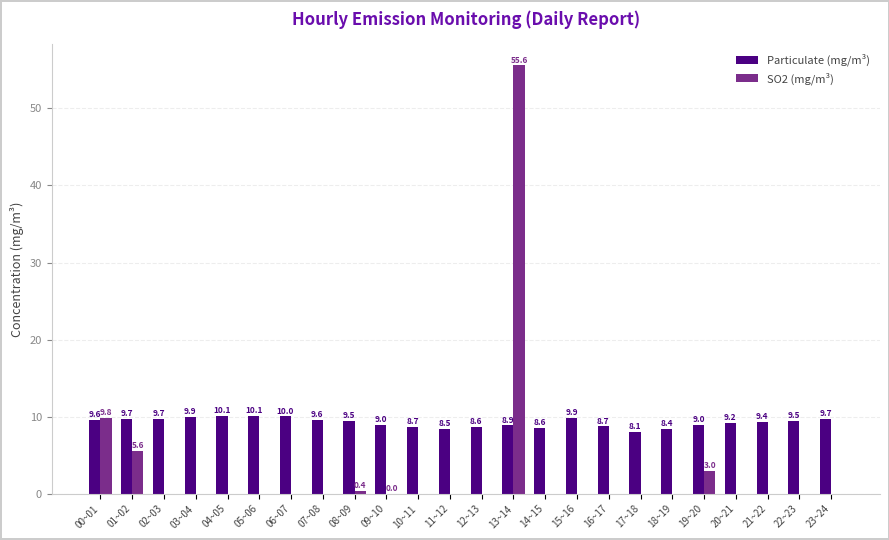

Does the chart contain stacked bars?

No